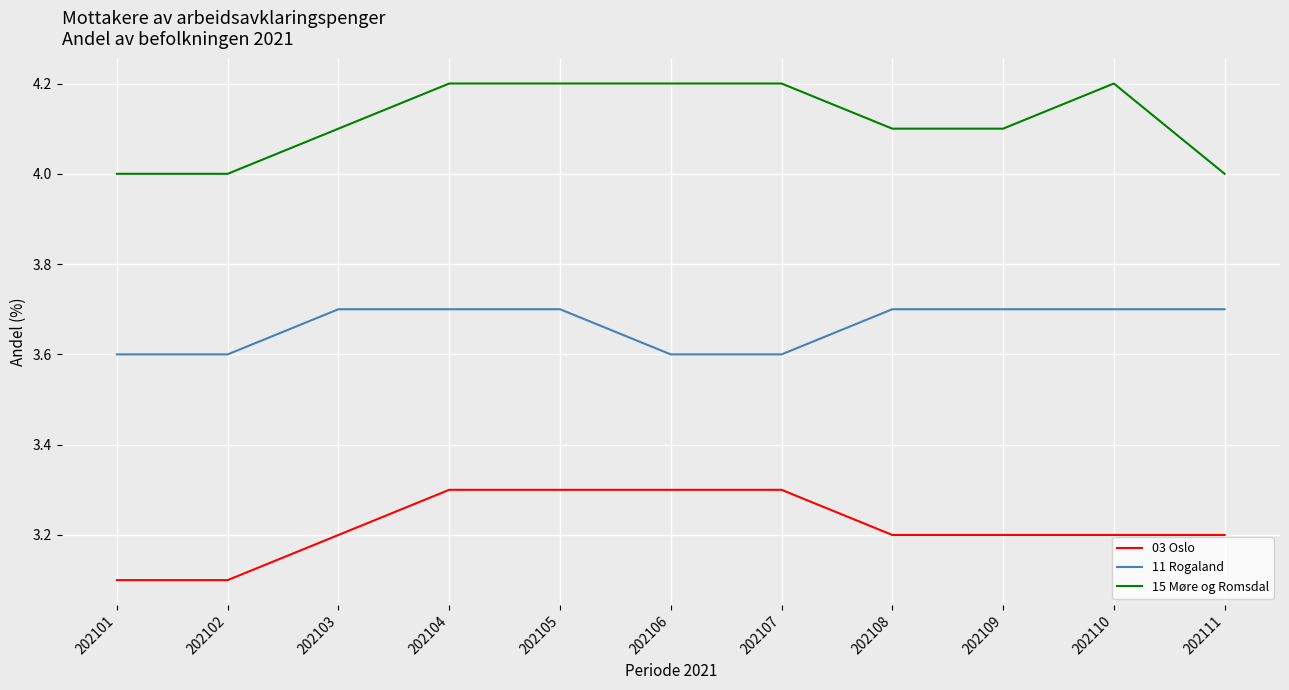

Is the value of 03 Oslo at 202109 greater than the value of 15 Møre og Romsdal at 202103?

No